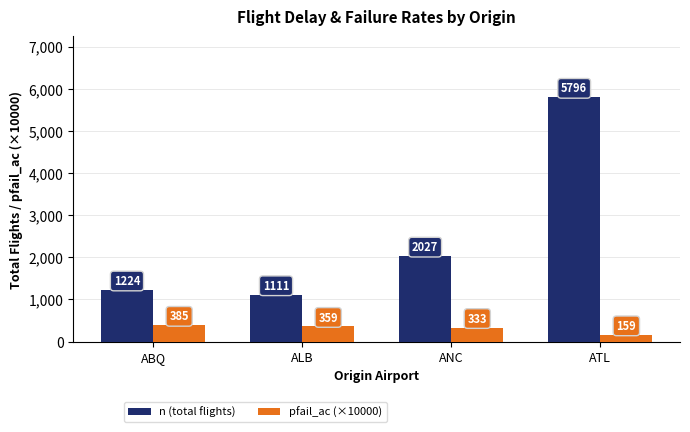

At which category is the sum across all series the highest?

ATL